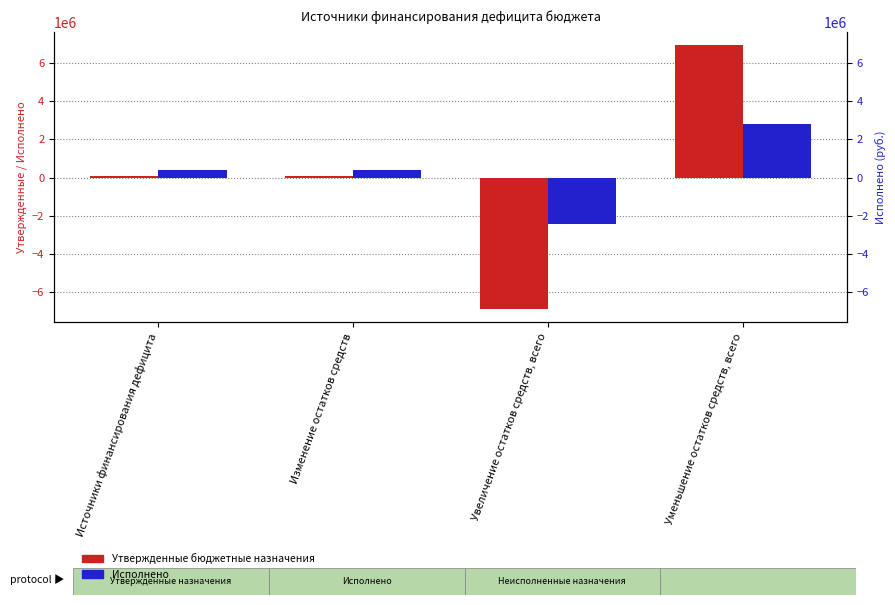

Between Изменение остатков средств and Уменьшение остатков средств, всего, which series saw the biggest shift?

Утвержденные бюджетные назначения